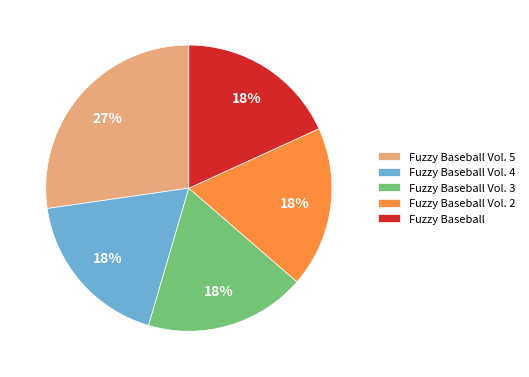

To the nearest percent, what percentage of the pie is Fuzzy Baseball Vol. 2?

18%